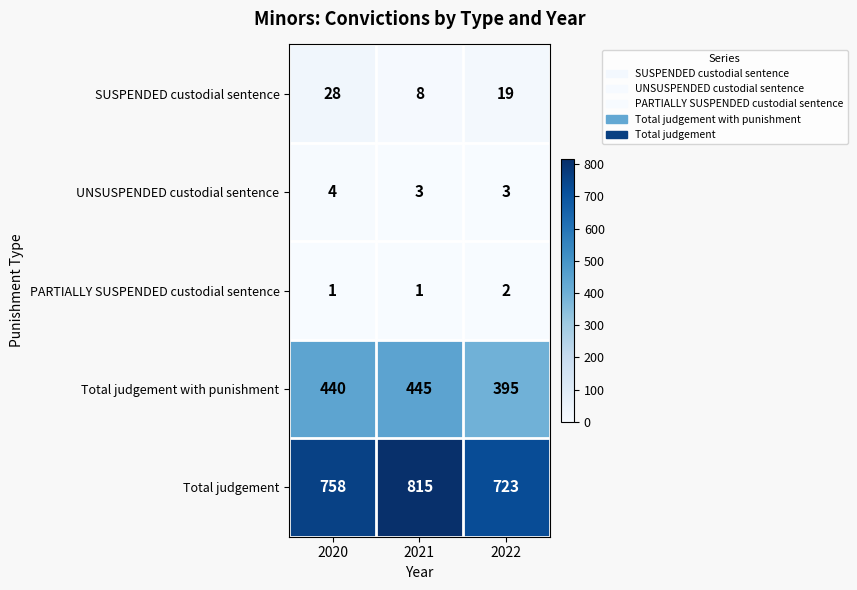

Which label corresponds to the largest value in the chart?

2021